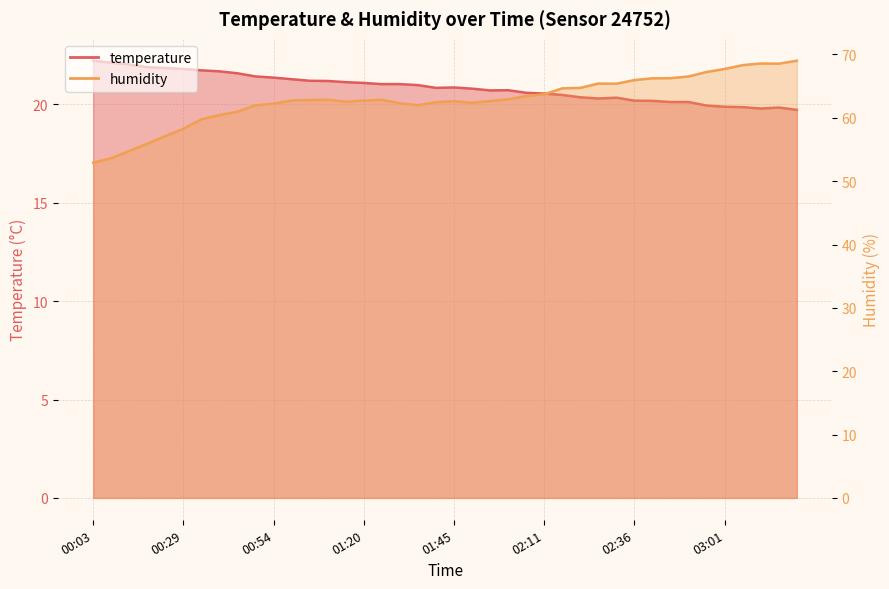

True or false: temperature and humidity intersect in this chart.

False